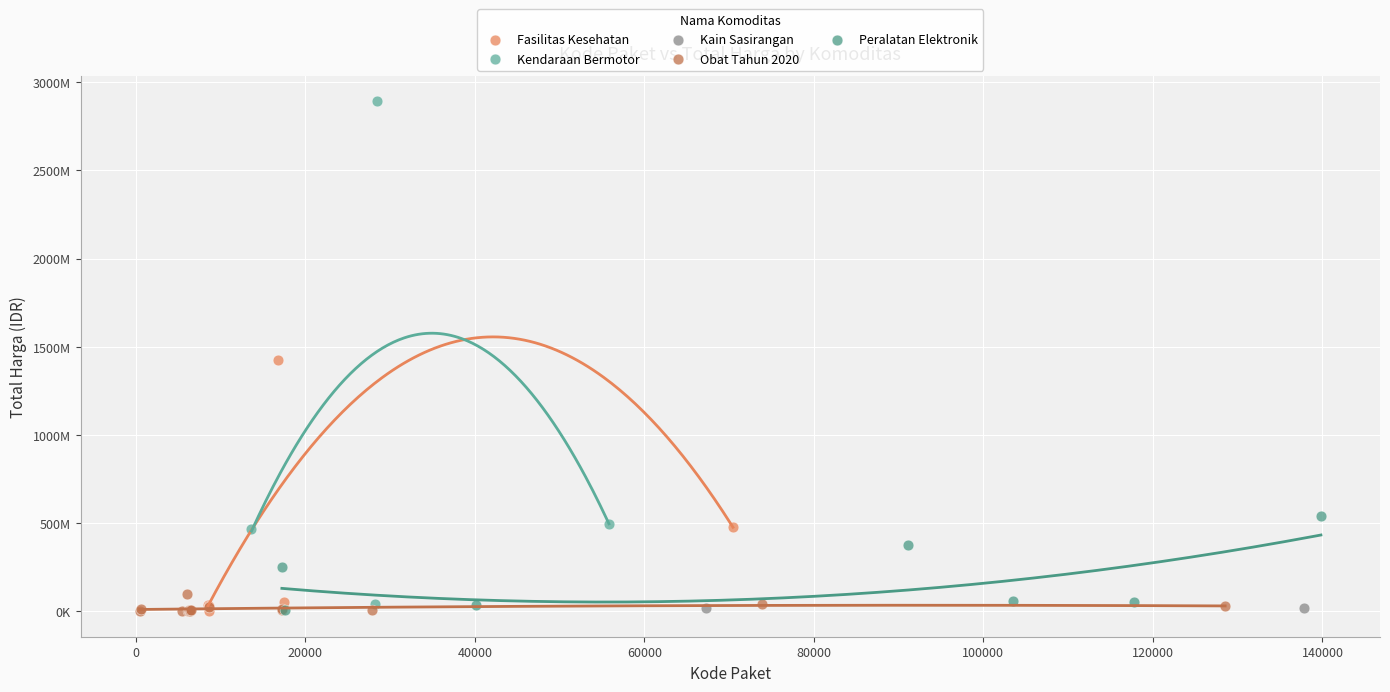

Which series reaches the maximum Y coordinate?

Kendaraan Bermotor